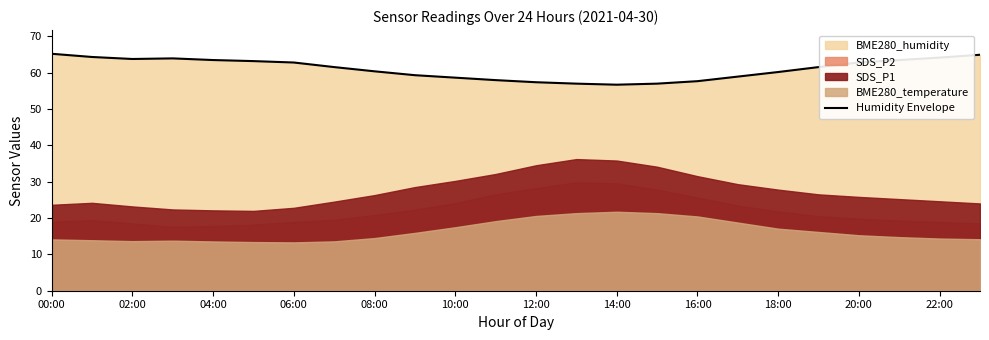

True or false: Humidity Envelope has a value of 57.6 at 16:00.

True